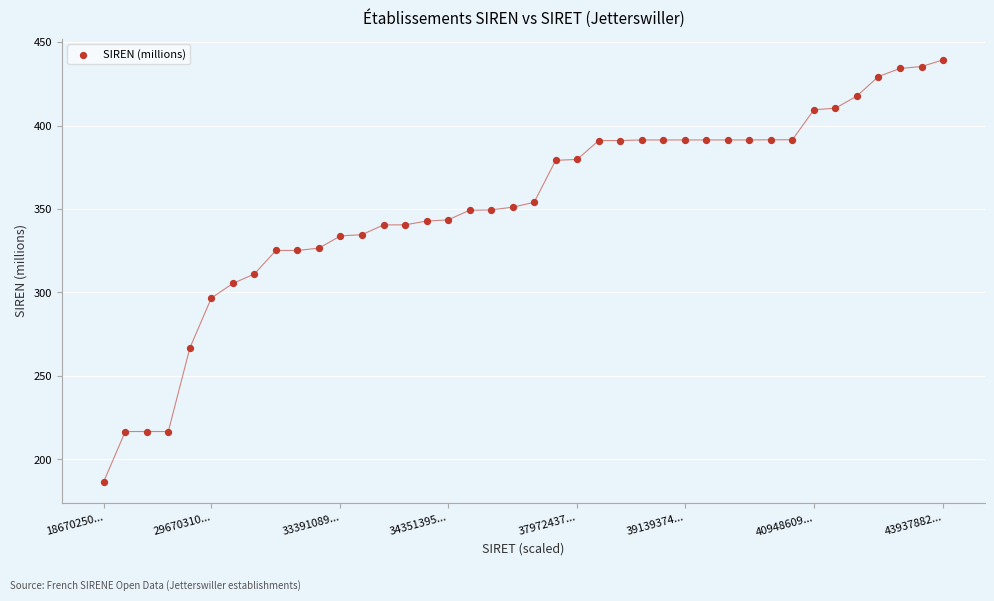

What is the range of Y values (max minus min)?

252.7